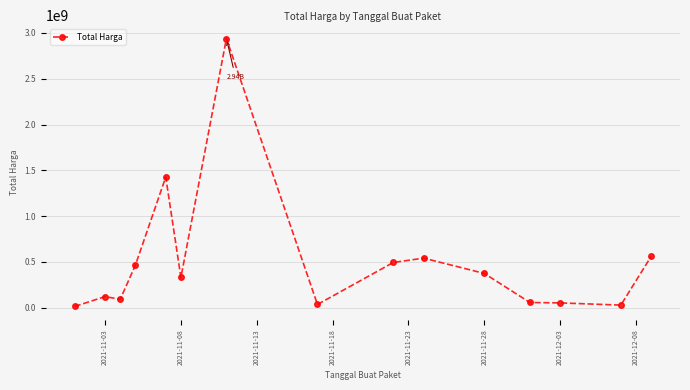

What is the greatest value displayed?

2938963240